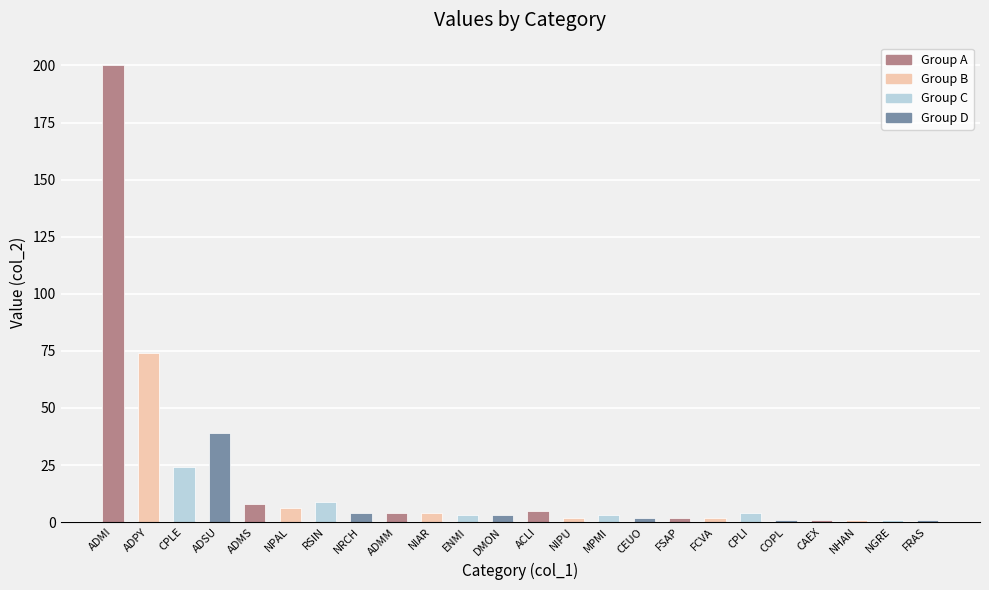

Is it true that the value at ADMS is 8?

True